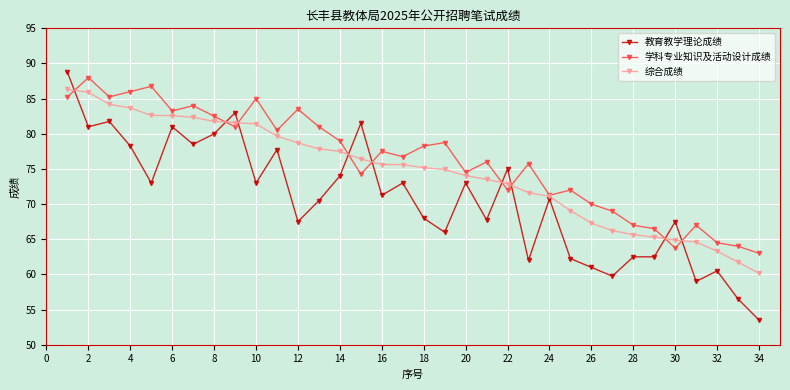

Which series has the widest spread of values?

教育教学理论成绩